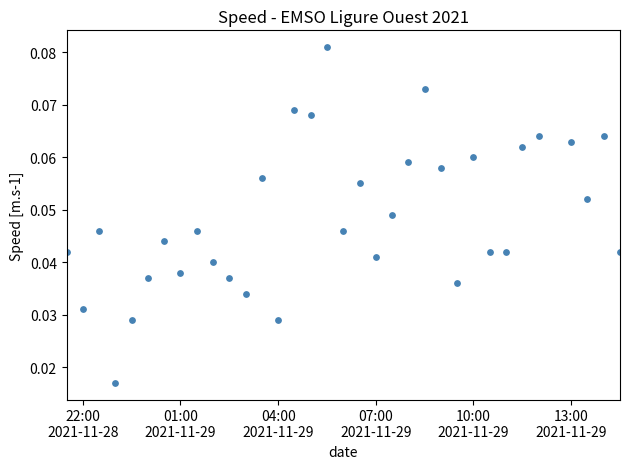

Count the number of points in this scatter plot.

34